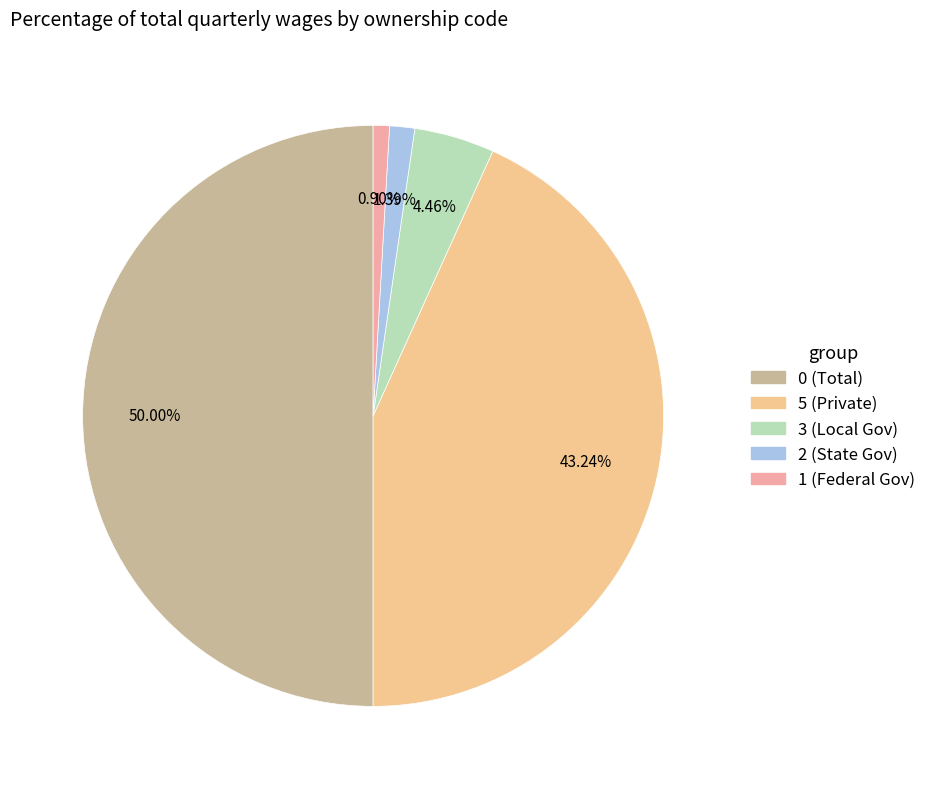

How many slices are in this pie chart?

5